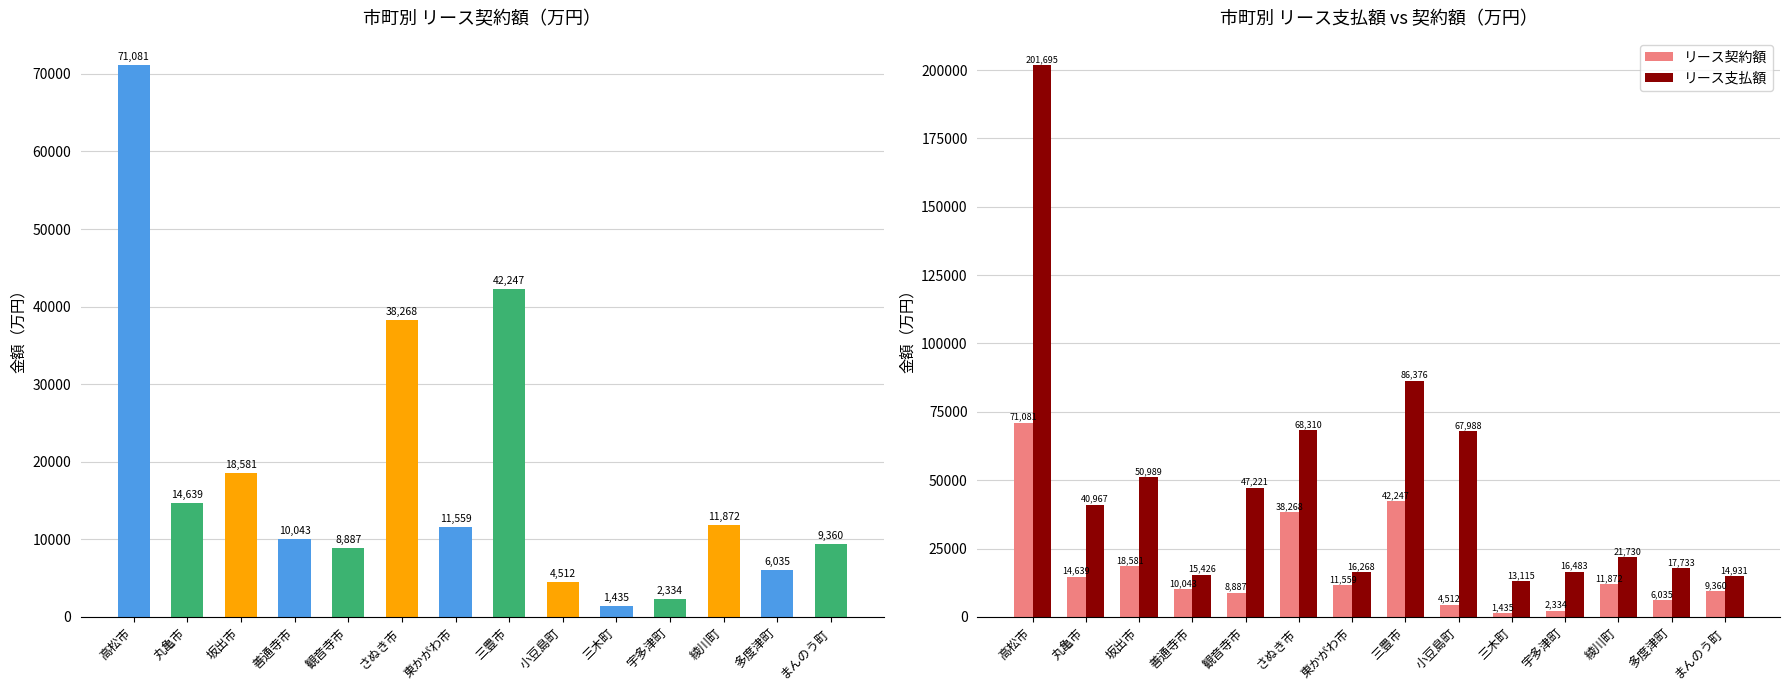

List the series in order of their overall mean, lowest first.

リース契約額, リース支払額